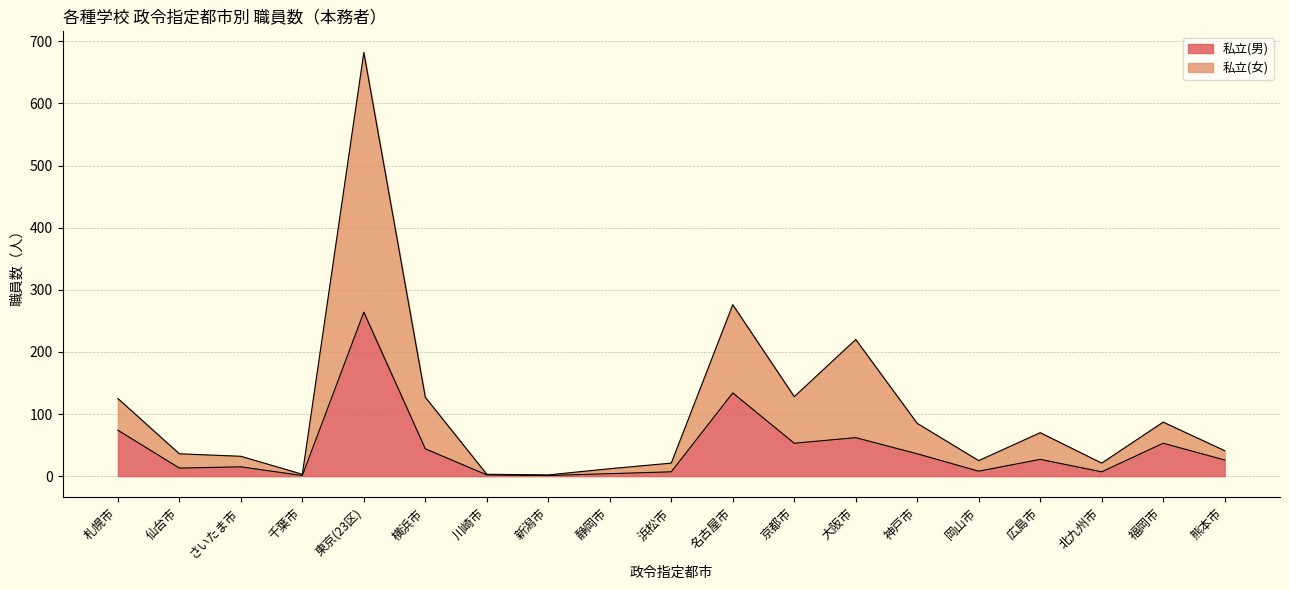

Read the 私立(女) value at 横浜市, to the nearest 100.

100